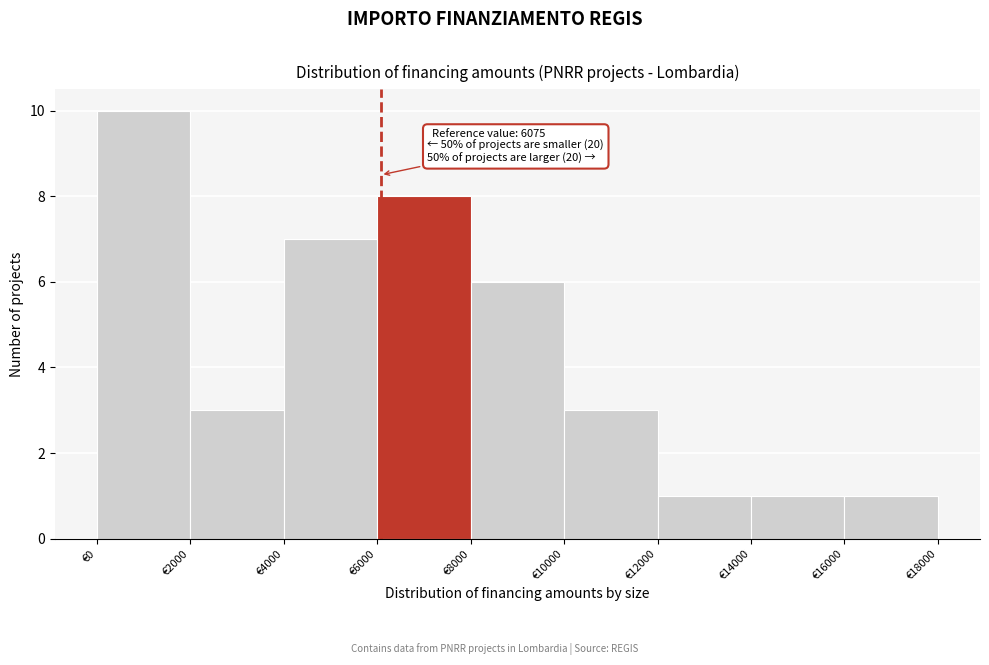

Which range on the x-axis has the tallest bar?

0 to 2000